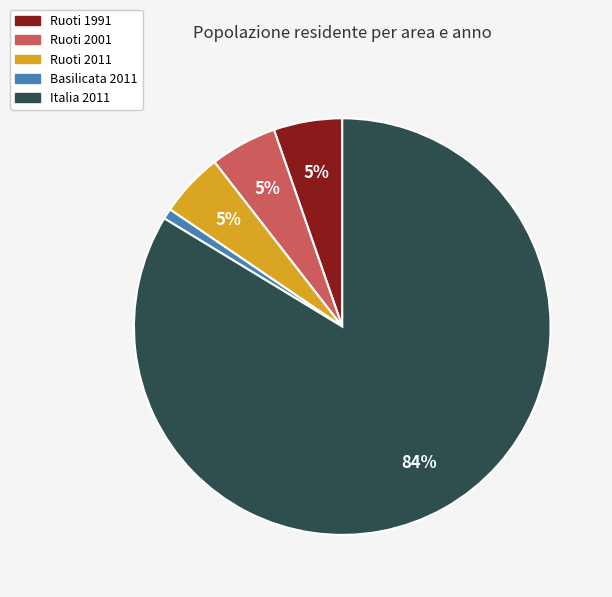

Does Italia 2011 account for over 50% of the chart?

Yes